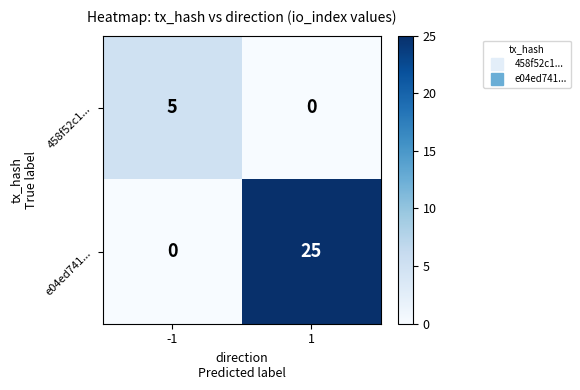

What is the sum of the 458f52c1... values at 1 and -1?

5